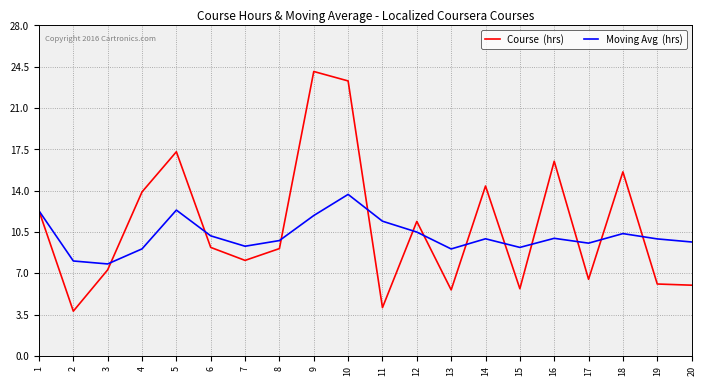

What is the total value across all series at 6?

19.4